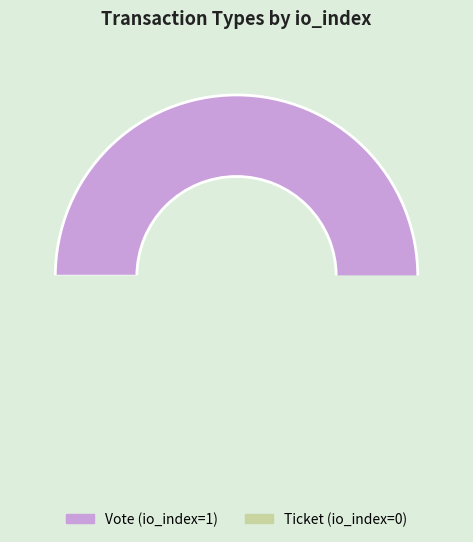

To the nearest percent, what is the difference between the Vote and Ticket slice percentages?

100%